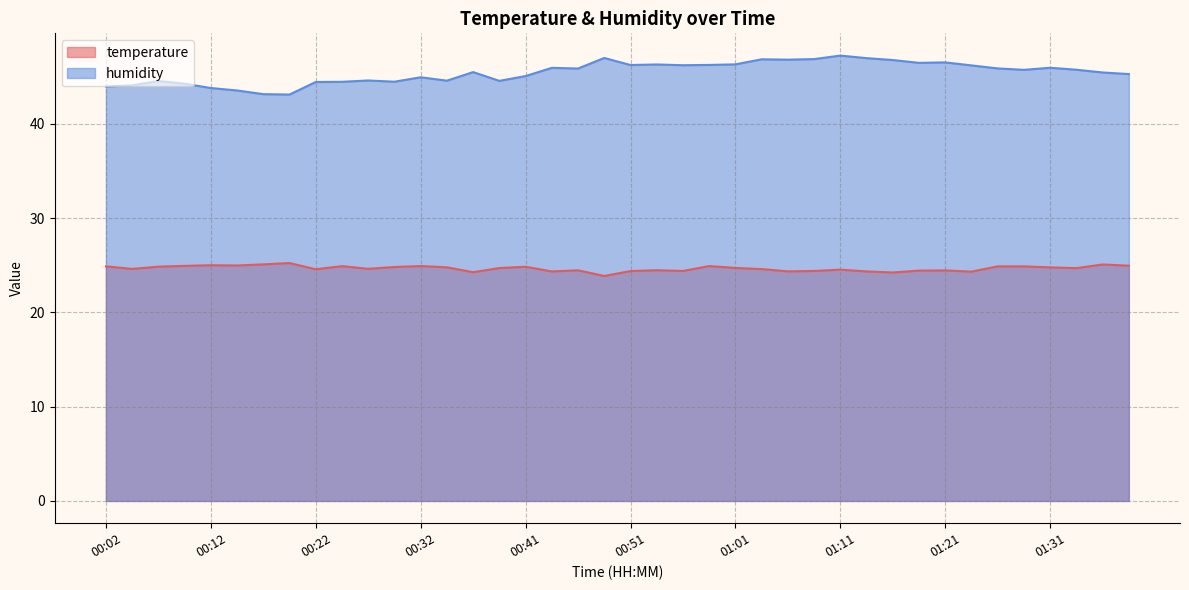

Does the chart have visible grid lines?

Yes